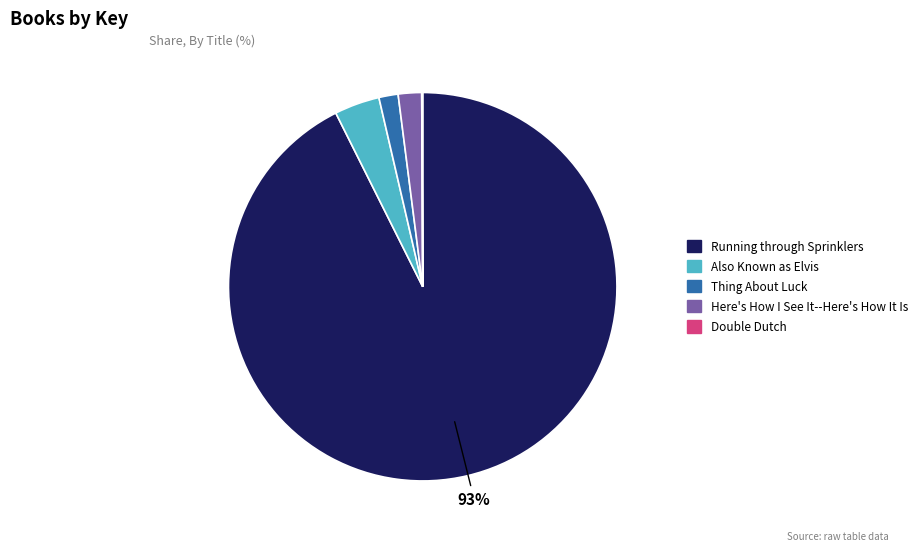

The Running through Sprinklers slice represents 82% of the pie. True or false?

False